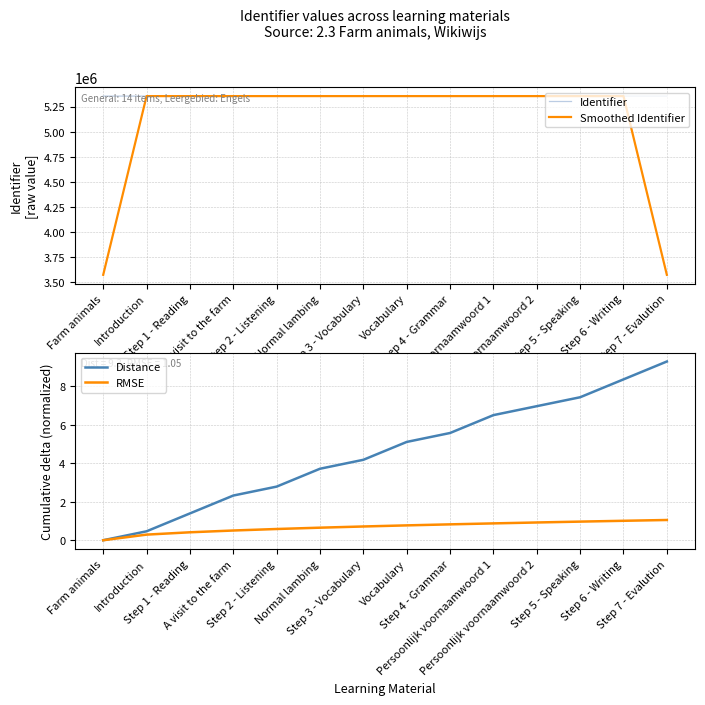

What is the difference between the Identifier values at Step 2 - Listening and Persoonlijk voornaamwoord 2?

9.0